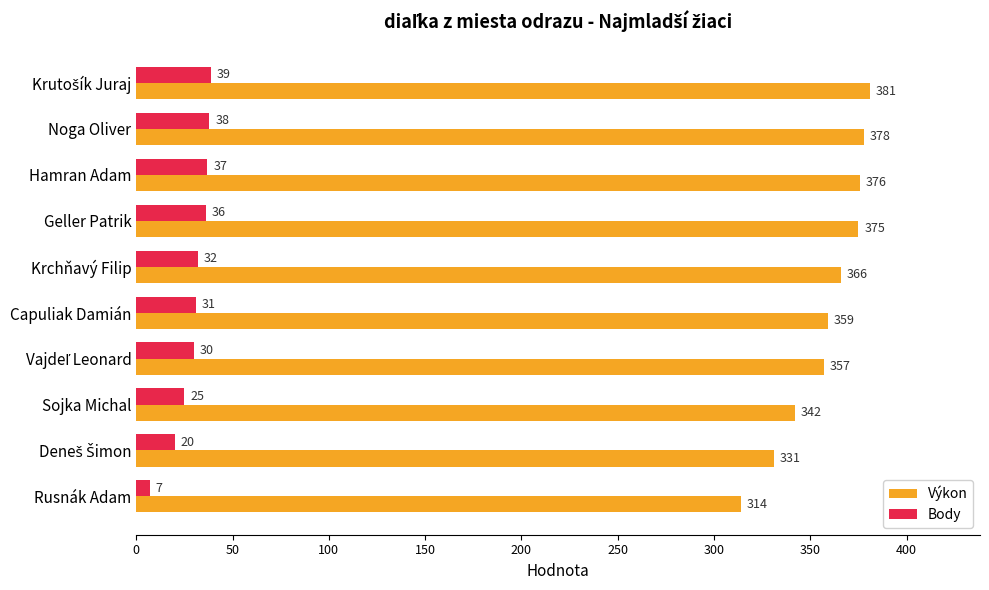

The Výkon series shows 366 at Krchňavý Filip. True or false?

True